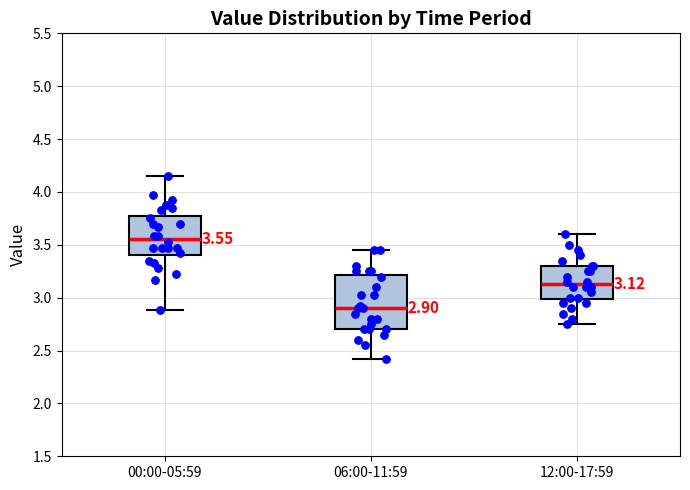

Which box is the tallest, from its lower edge to its upper edge?

06:00-11:59